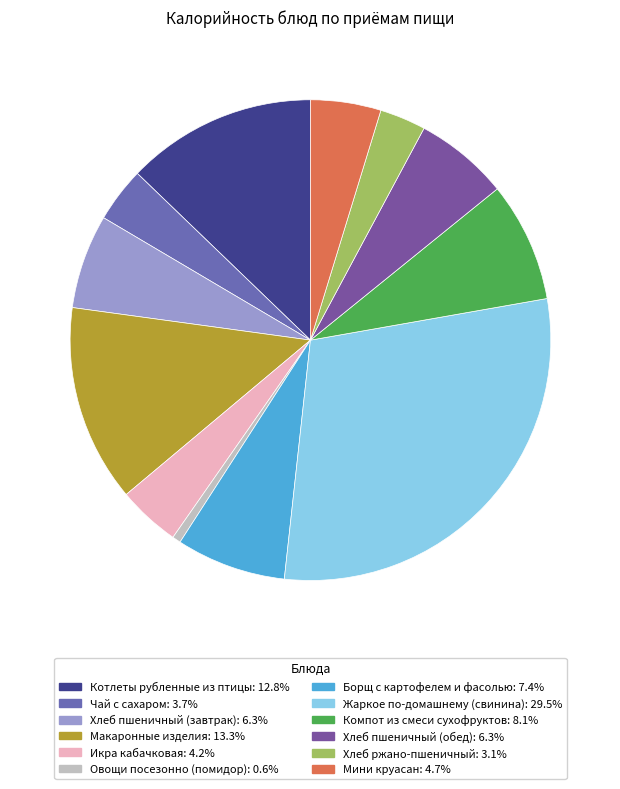

What percentage is NOT represented by Жаркое по-домашнему (свинина)?

70.5%